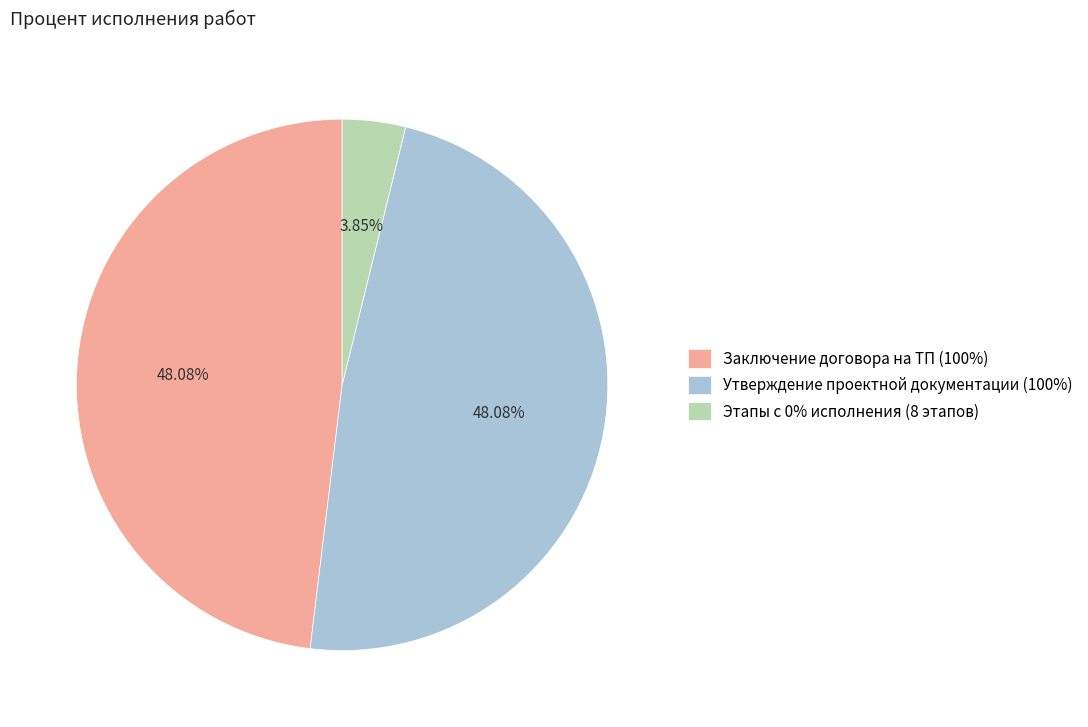

Is the sum of Утверждение проектной документации (100%) and Заключение договора на ТП (100%) greater than half?

Yes